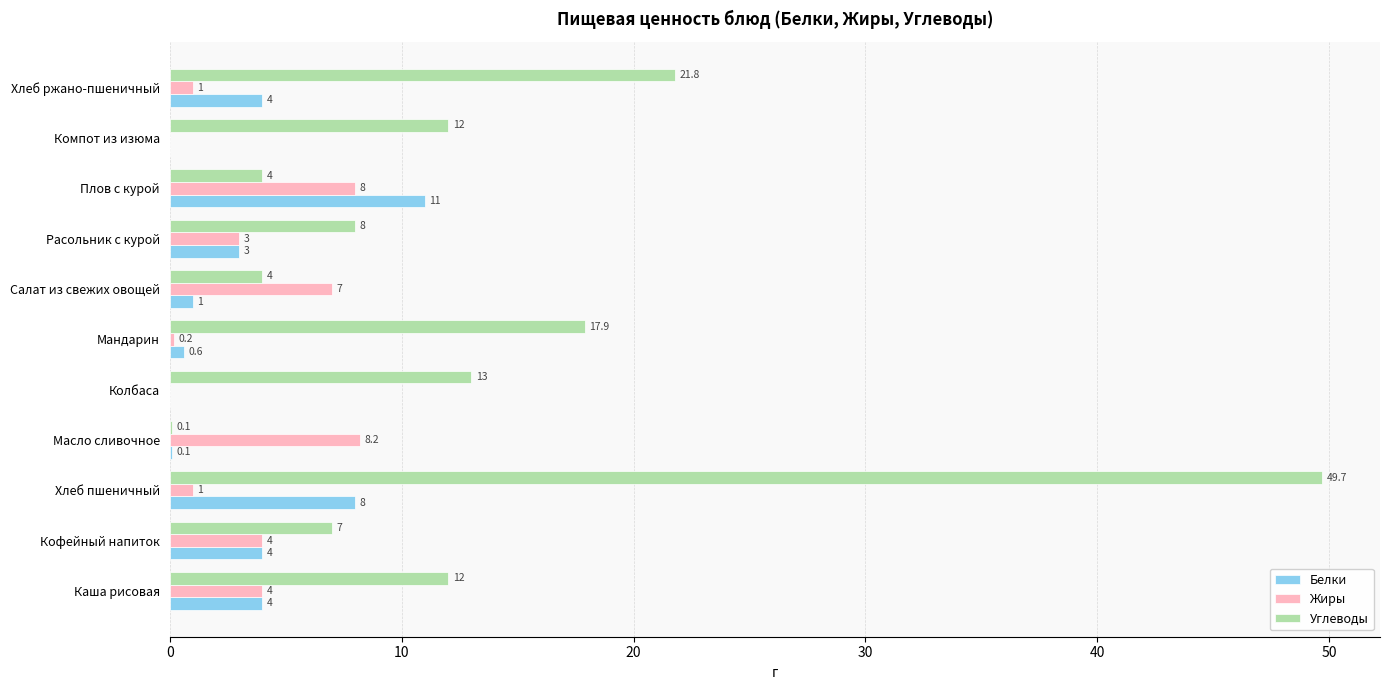

Which series changed the most between Кофейный напиток and Хлеб ржано-пшеничный?

Углеводы